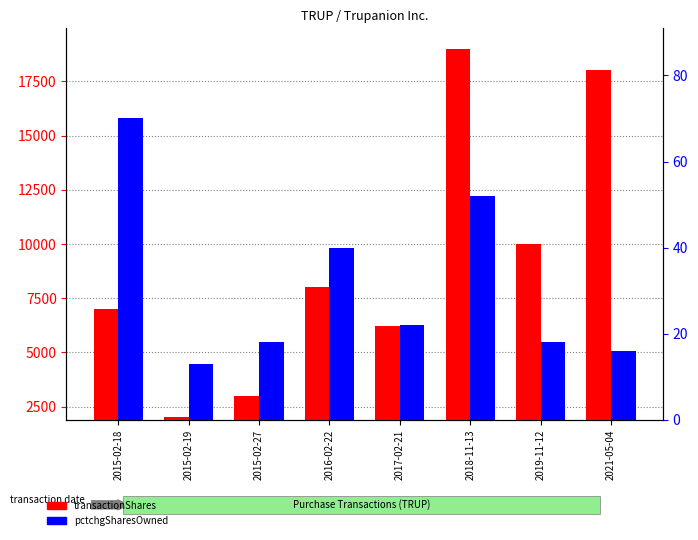

What are all the series names shown in the legend?

transactionShares, pctchgSharesOwned